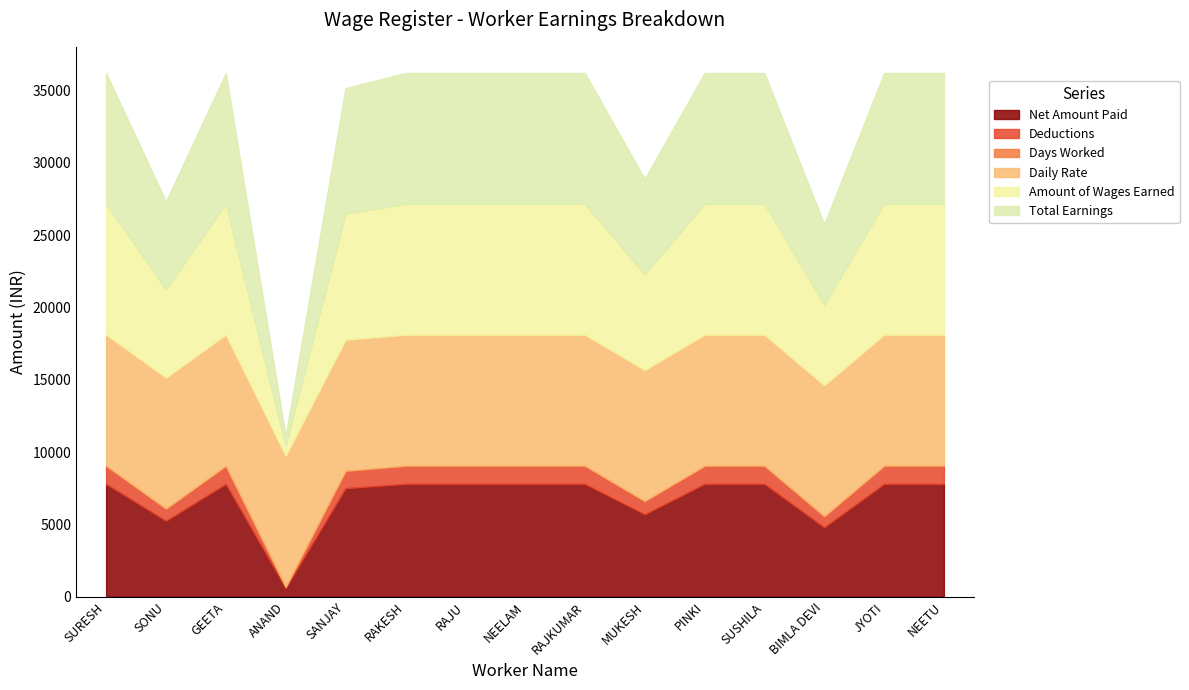

True or false: Amount of Wages Earned has more than 2 points higher than both neighbors.

False